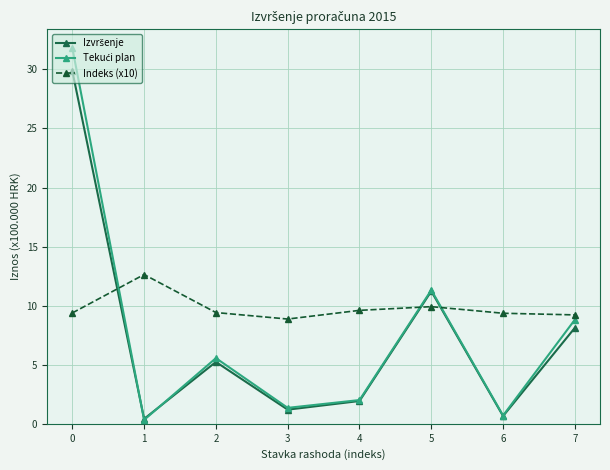

How many series are shown in this chart?

3